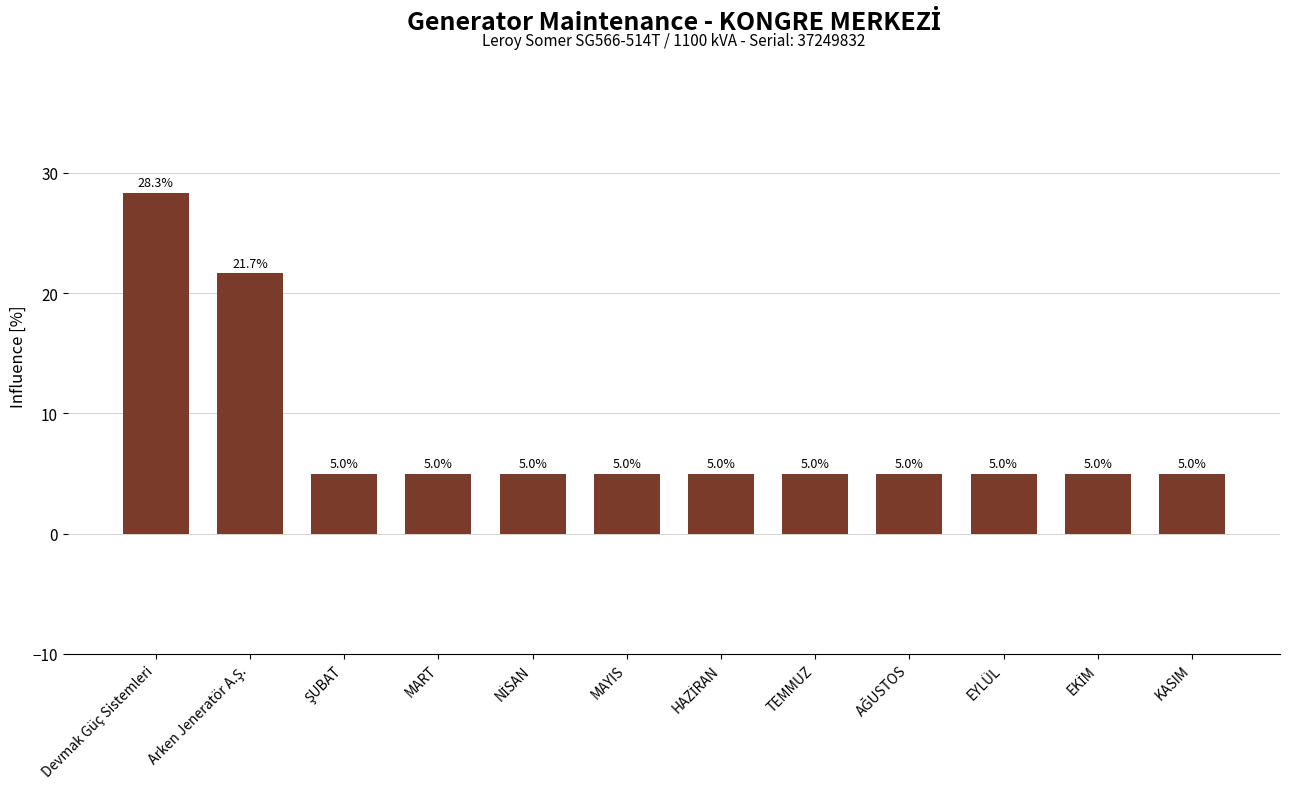

How many bars are there in total?

12